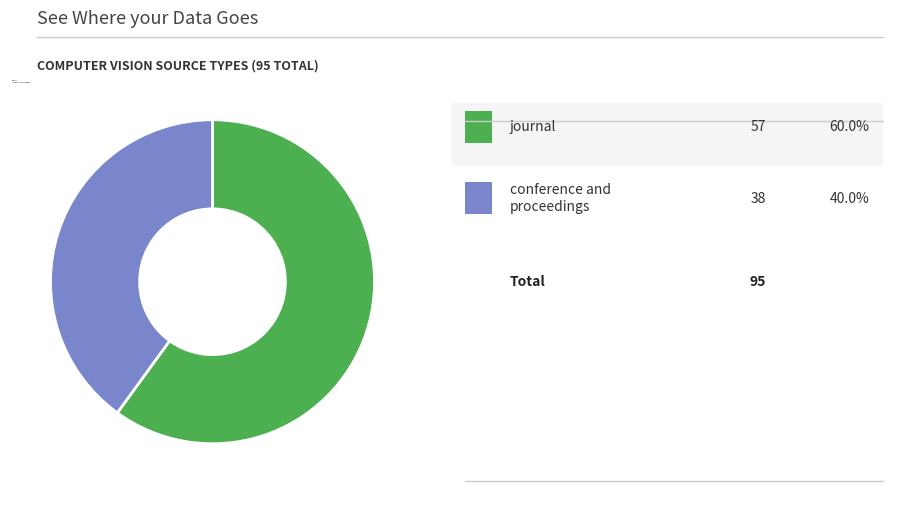

Which slice represents more than half of the pie?

journal